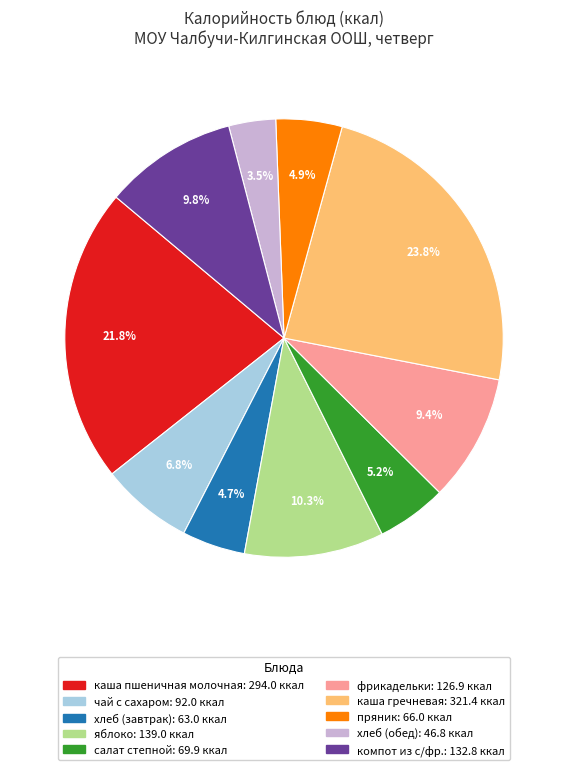

Combined, do каша гречневая and салат степной account for over 50%?

No